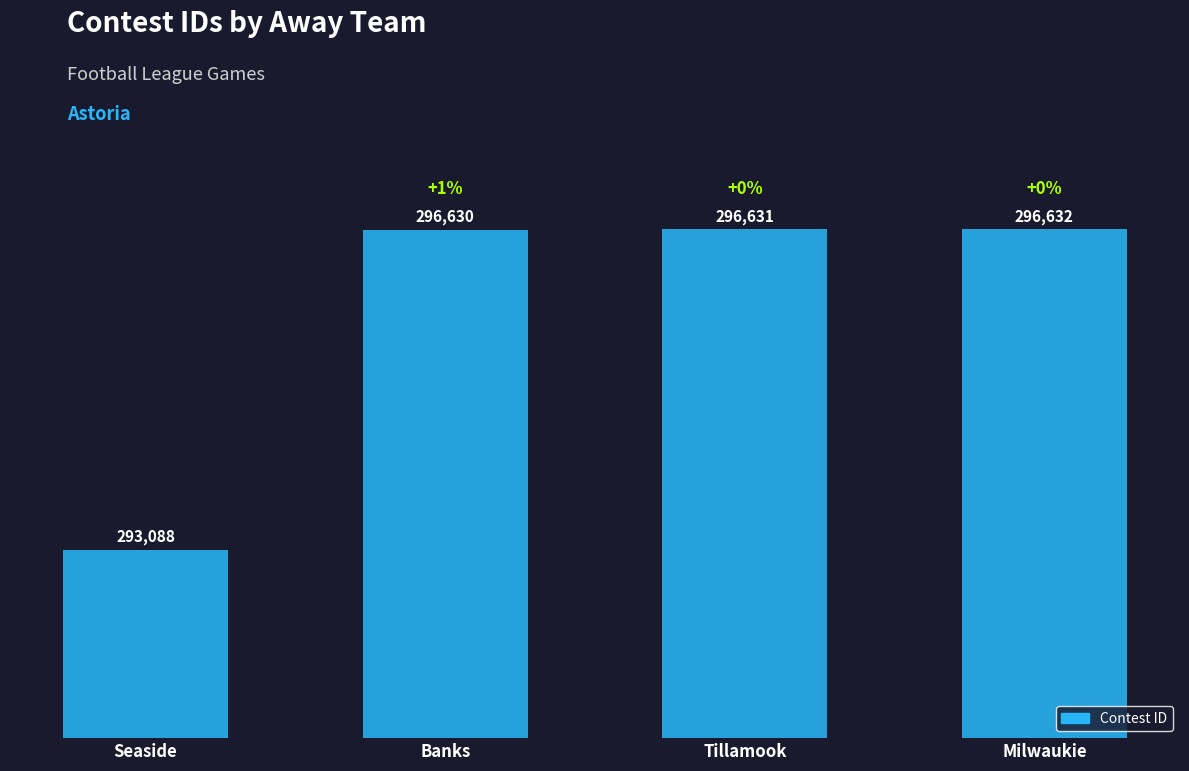

Rank the categories by value from highest to lowest.

Milwaukie, Tillamook, Banks, Seaside